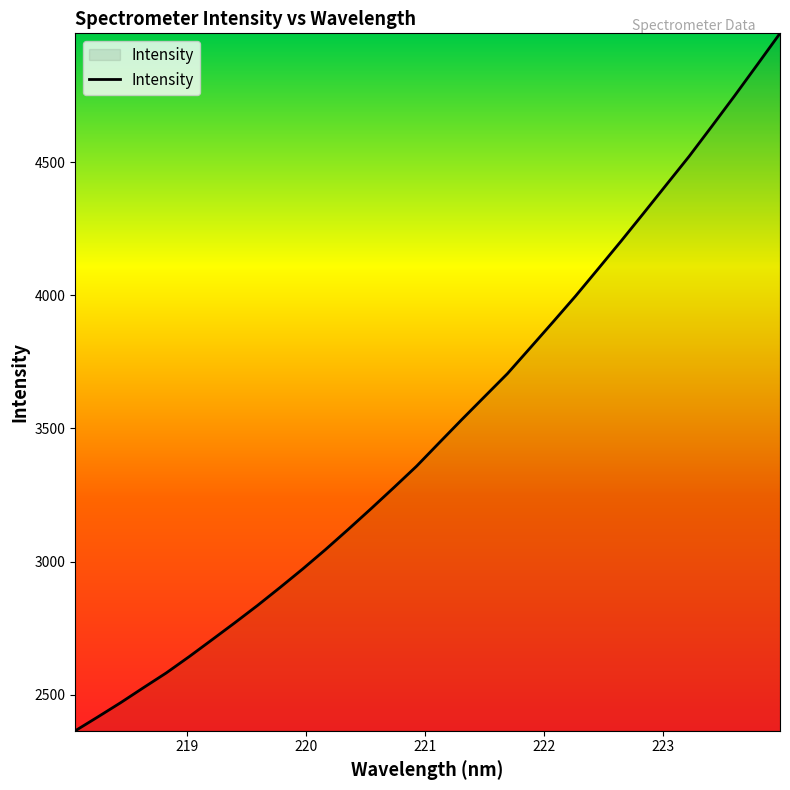

What is the minimum value shown in the chart?

2364.7